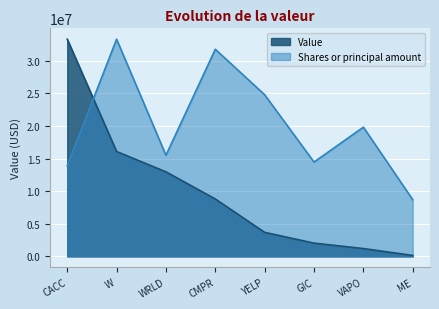

What is the label of the 3rd point from the left?

WRLD